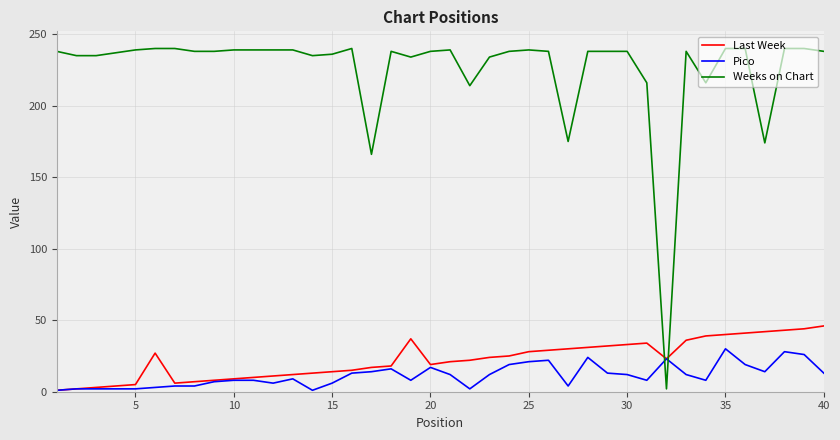

List the series in order of their peak value, lowest first.

Pico, Last Week, Weeks on Chart